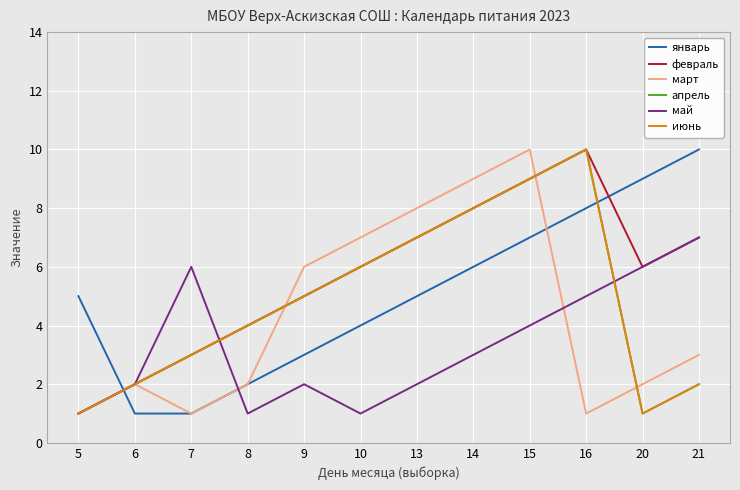

What is the difference between the maximum and minimum values in the февраль series?

9